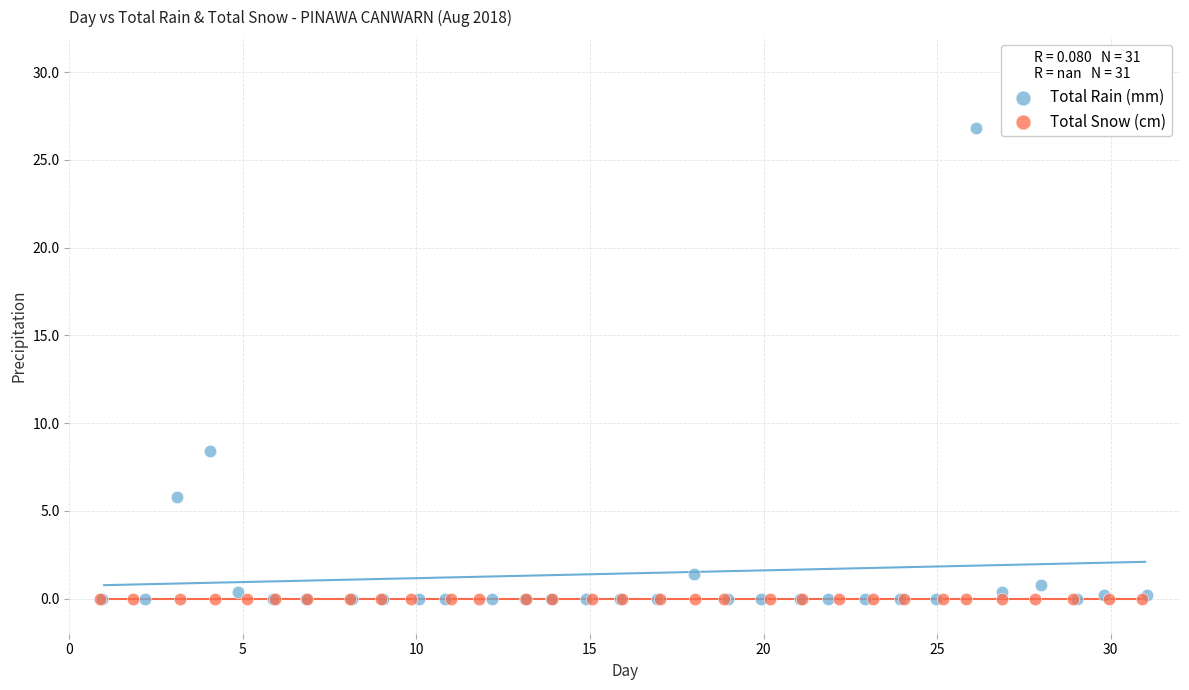

Which series reaches the maximum Y coordinate?

Total Rain (mm)